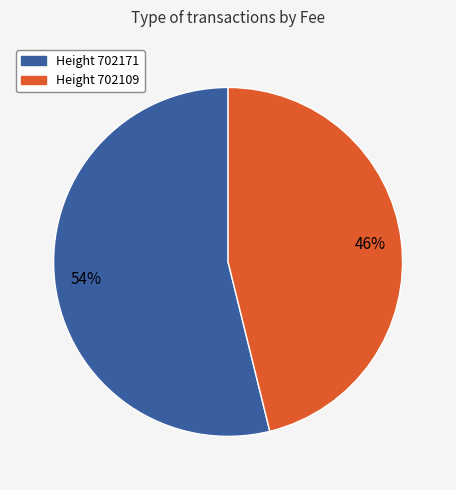

How many slices are in this pie chart?

2